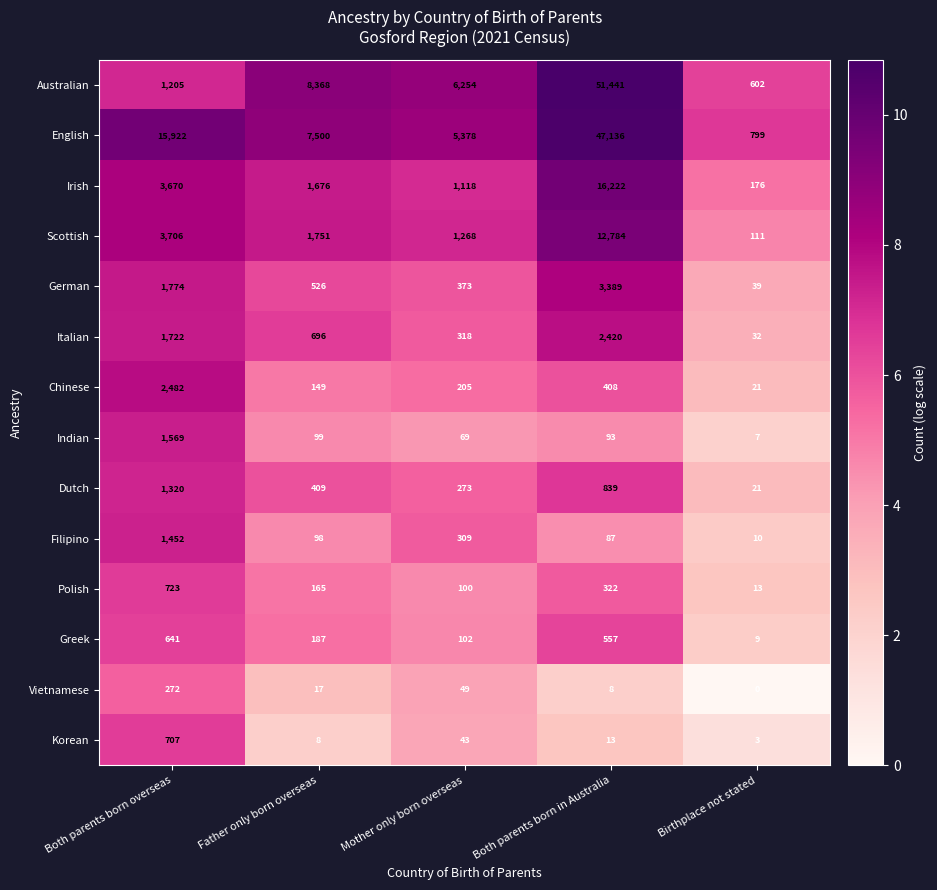

What is the sum of the Polish values at Mother only born overseas and Father only born overseas?

265